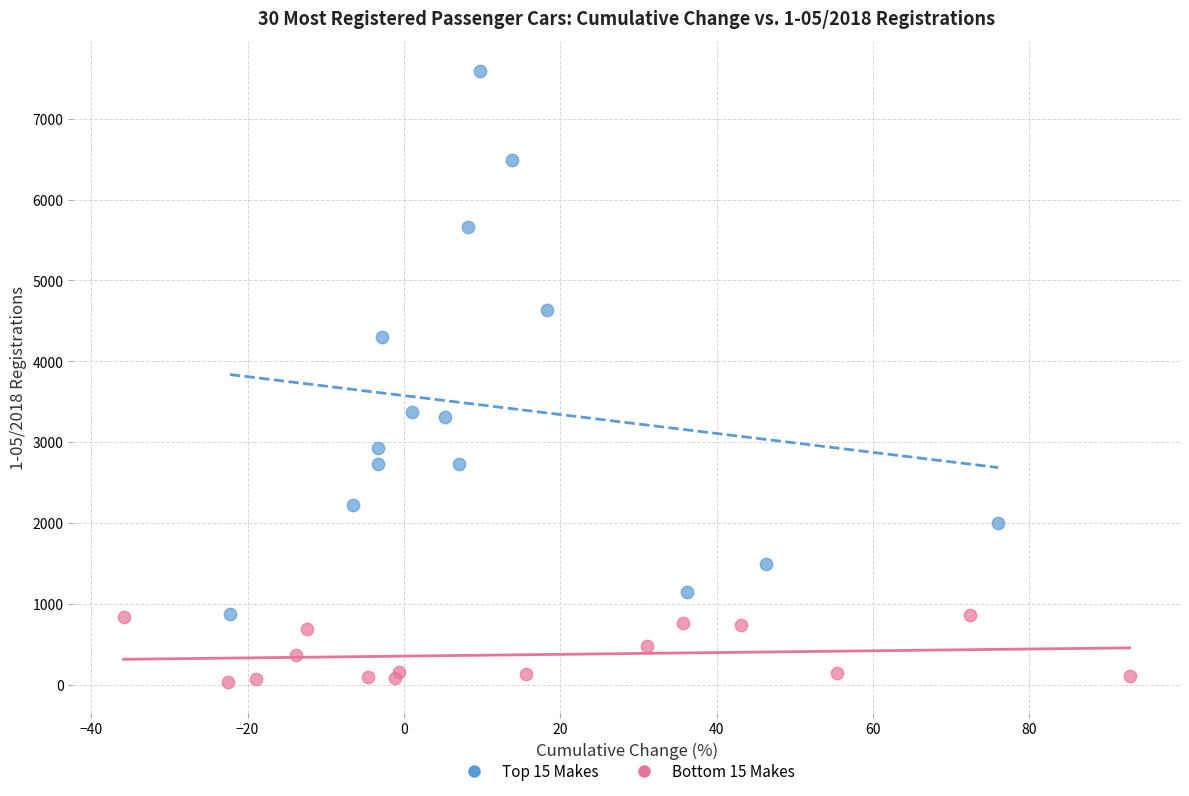

Which series contains the highest Y value?

Top 15 Makes